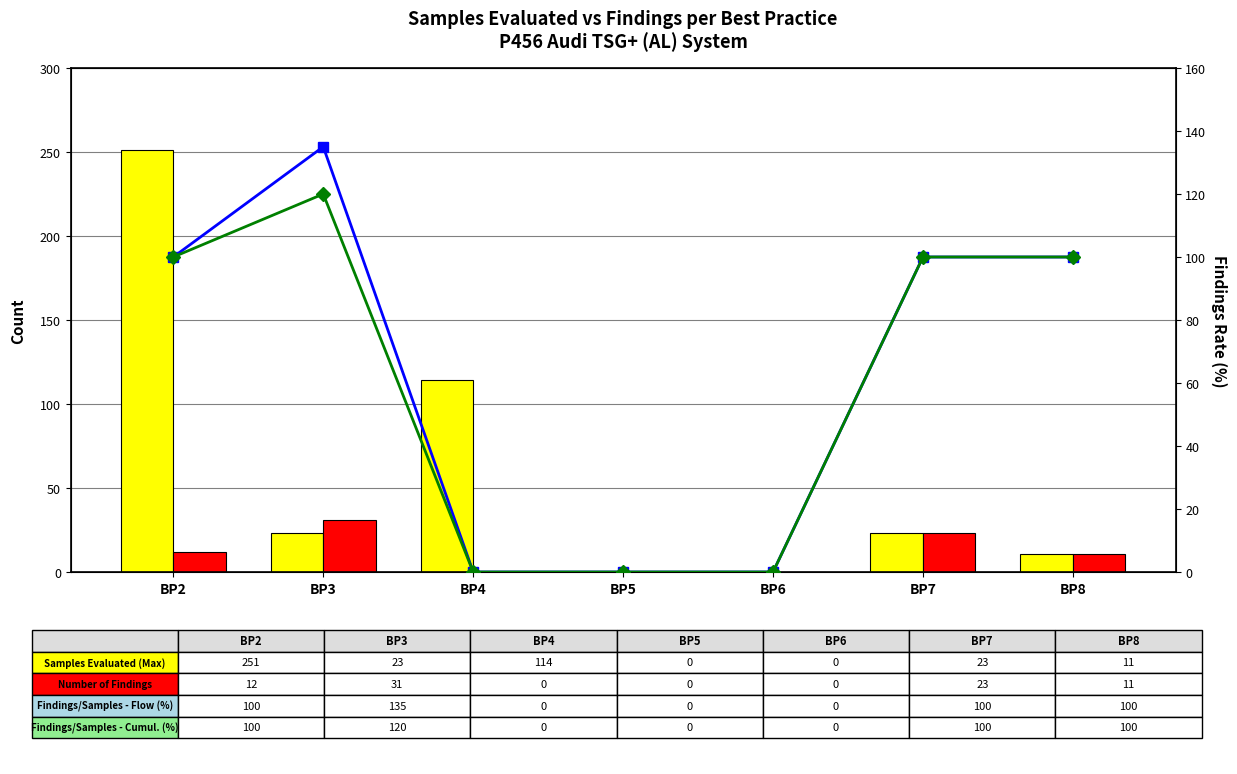

Rank the series at BP3 from lowest to highest value.

Samples Evaluated (Max), Number of Findings, Findings / Samples - Cumulative, Findings / Samples - Flow